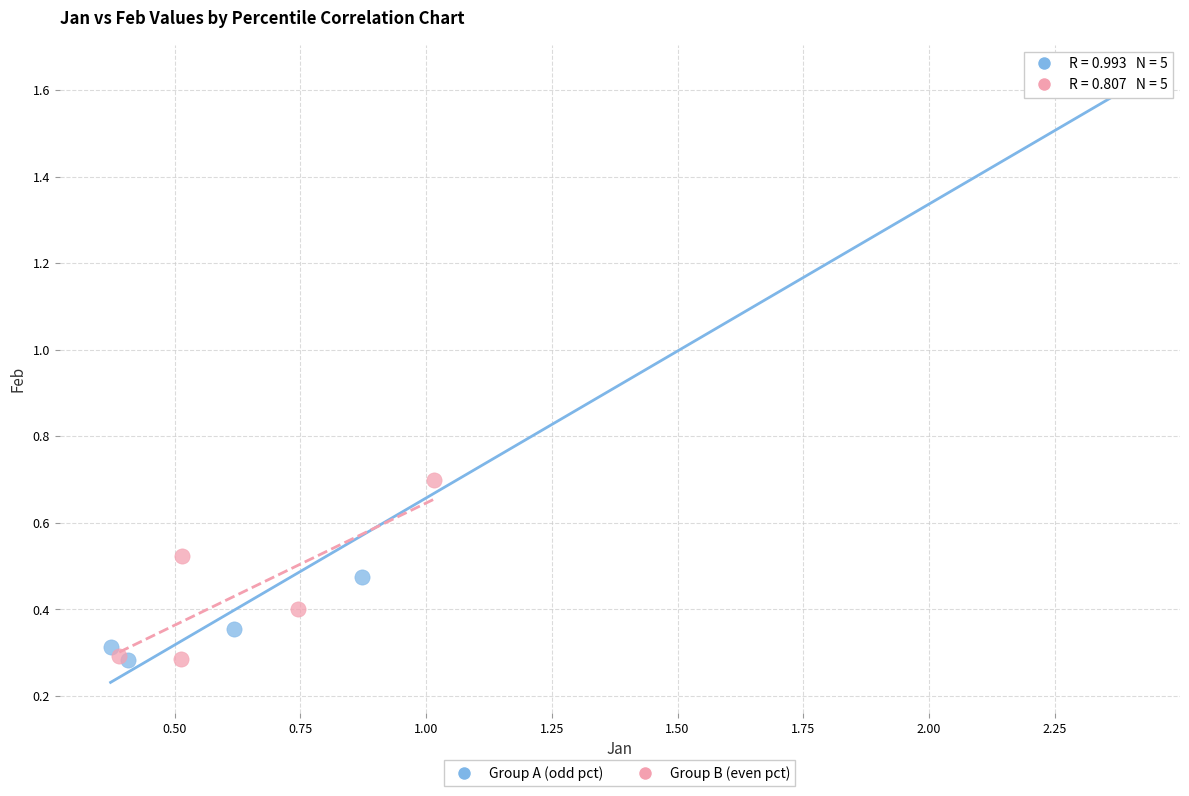

Which series has the widest spread of Y values?

Group A (odd pct)